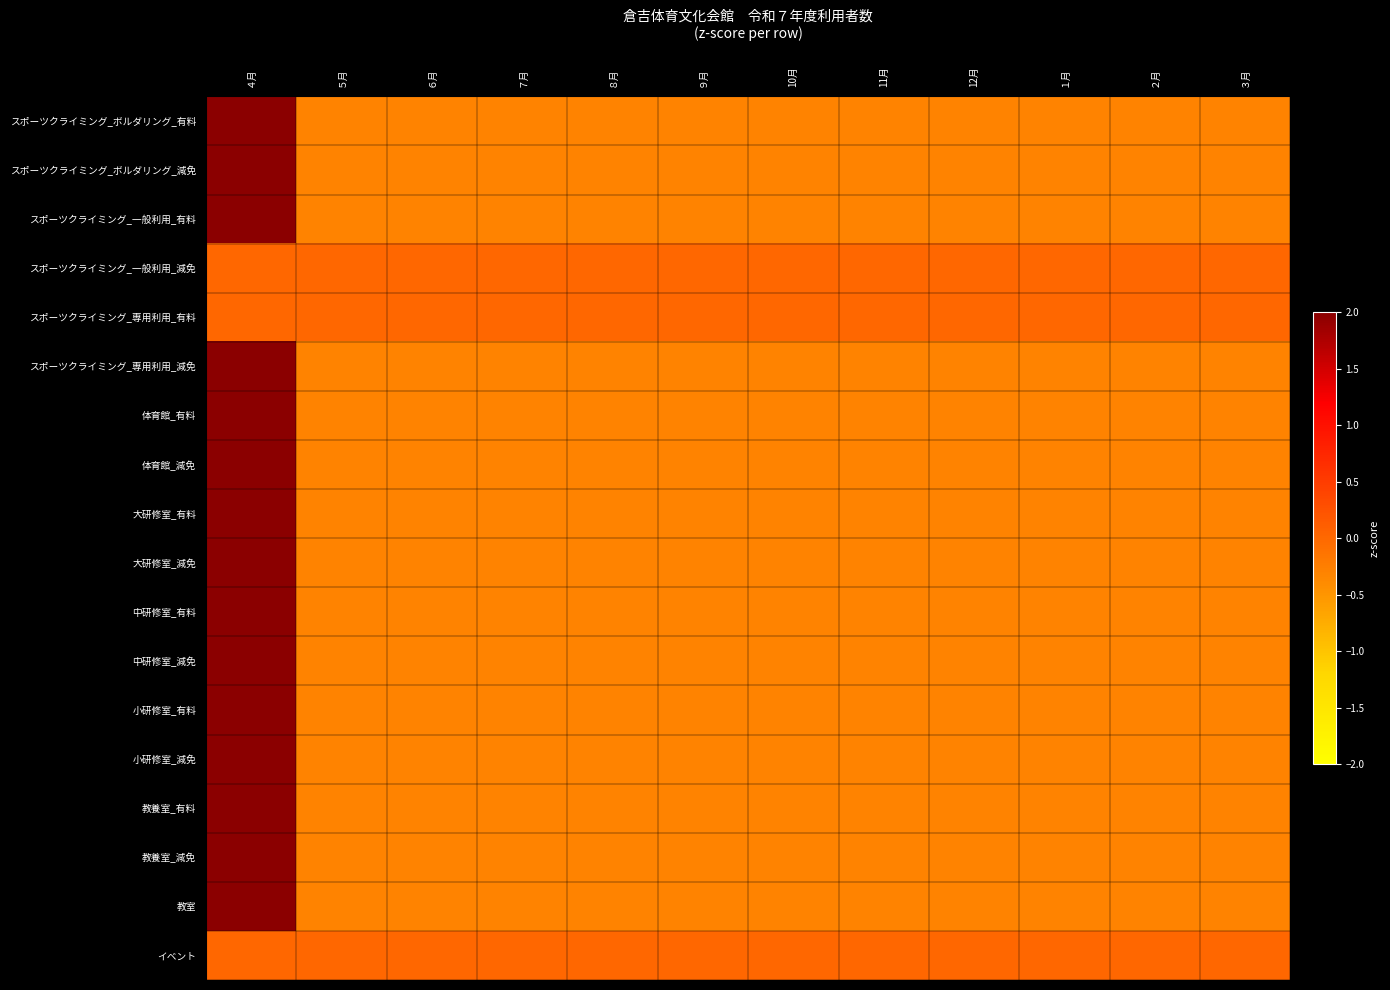

At how many categories does at least one series exceed 0?

1